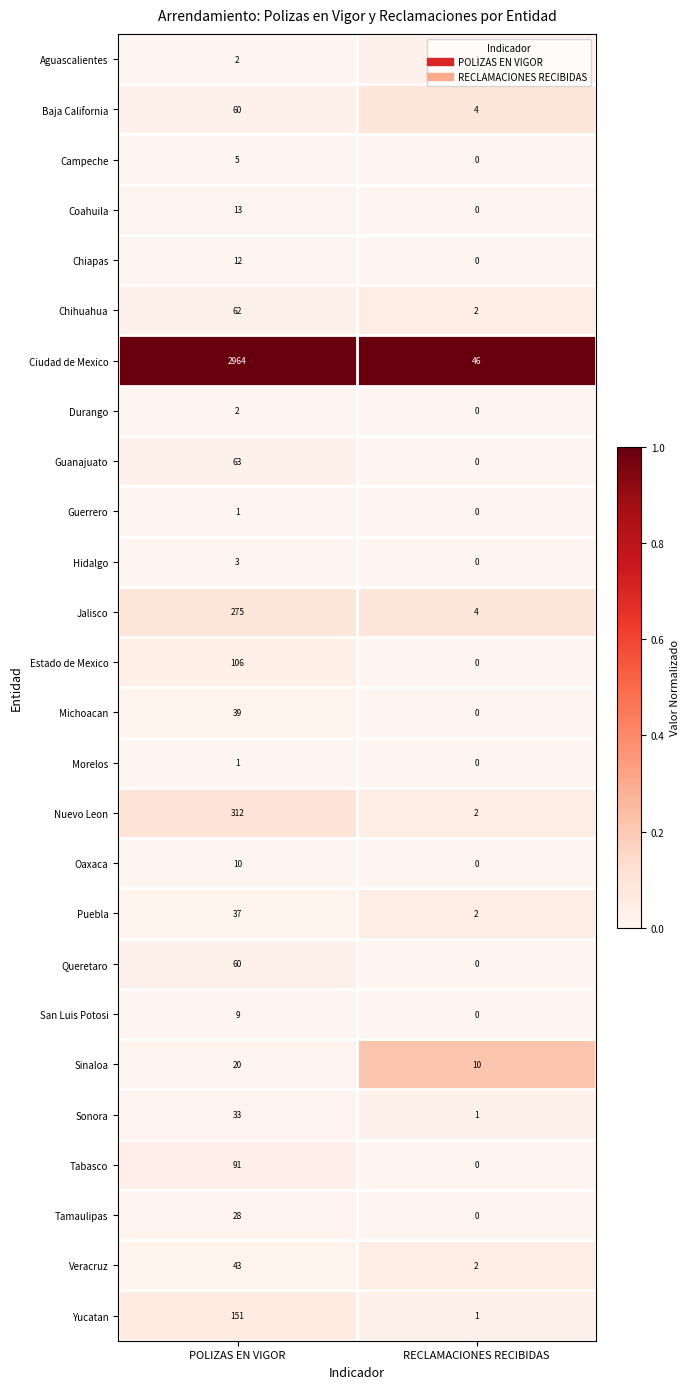

At which category does the chart reach its minimum across all series?

RECLAMACIONES RECIBIDAS